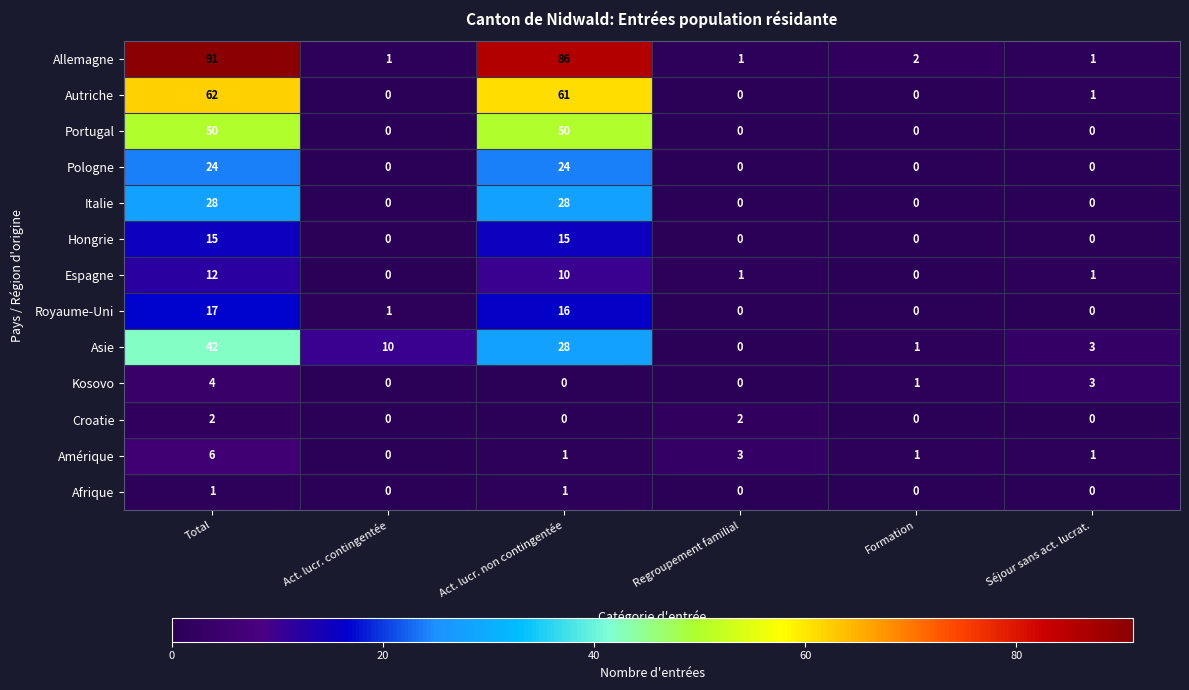

List the series in order of their peak value, highest first.

Allemagne, Autriche, Portugal, Asie, Italie, Pologne, Royaume-Uni, Hongrie, Espagne, Amérique, Kosovo, Croatie, Afrique